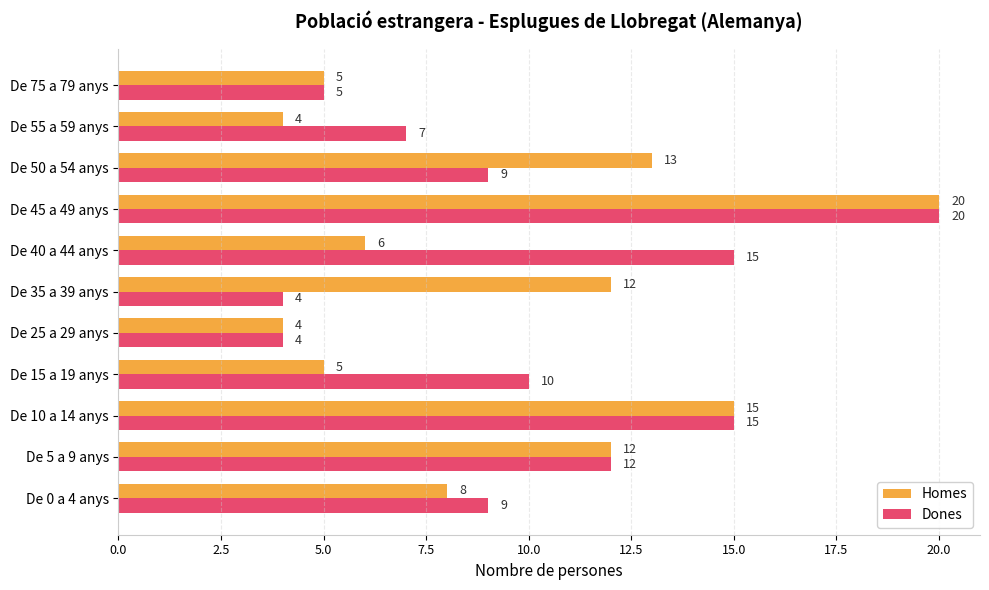

List the series in order of their overall mean, lowest first.

Homes, Dones